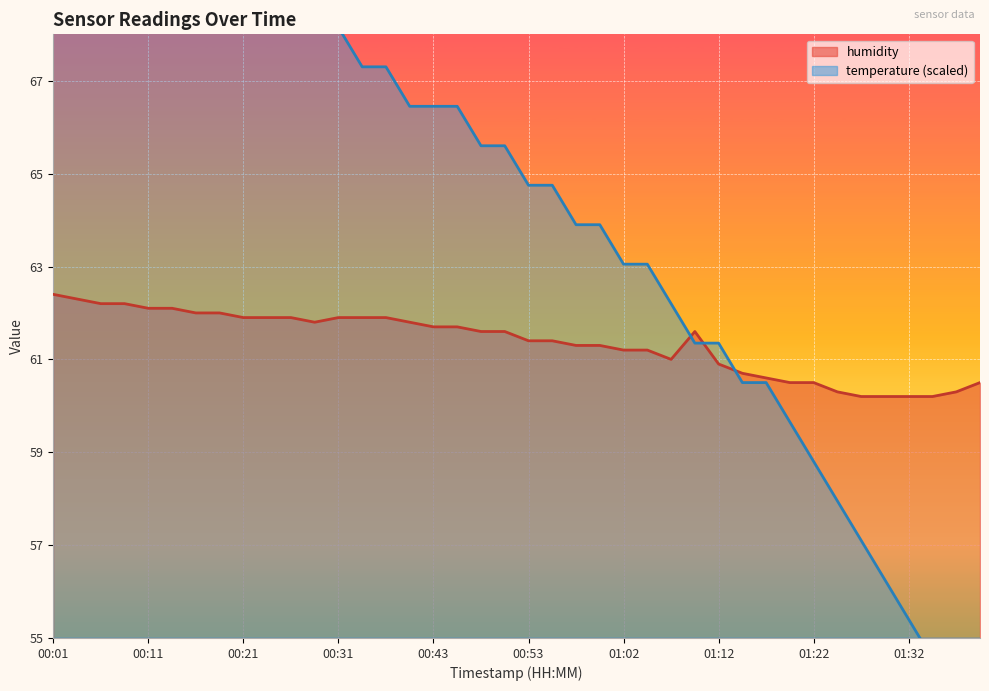

What position from the right is 00:28?

29